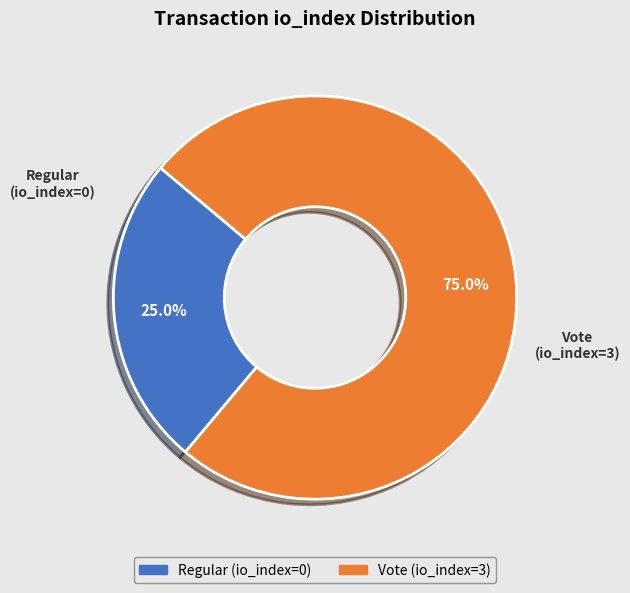

Is there a majority slice in this chart?

Yes